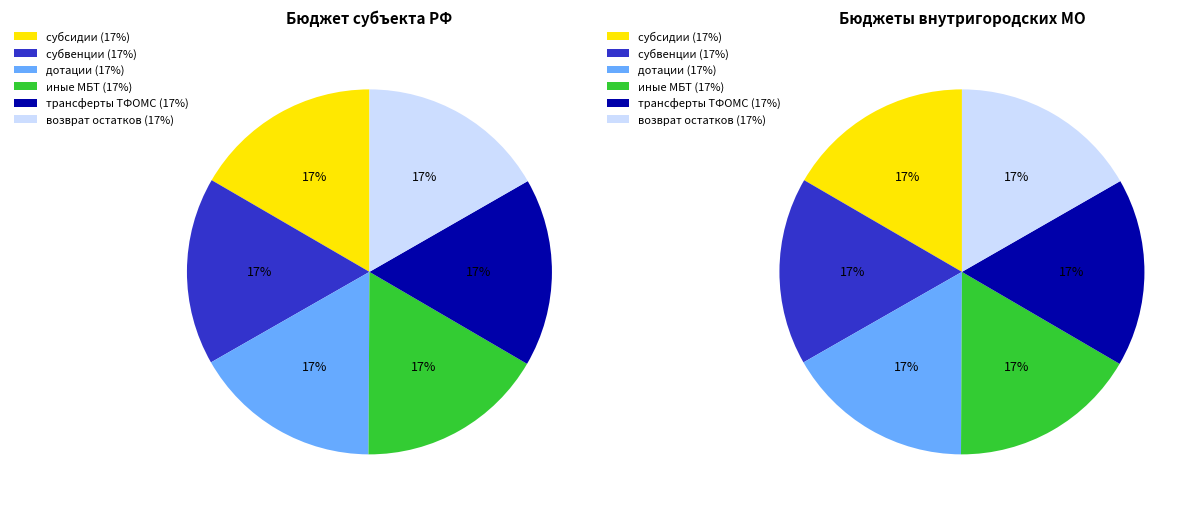

Is there a majority slice in this chart?

No